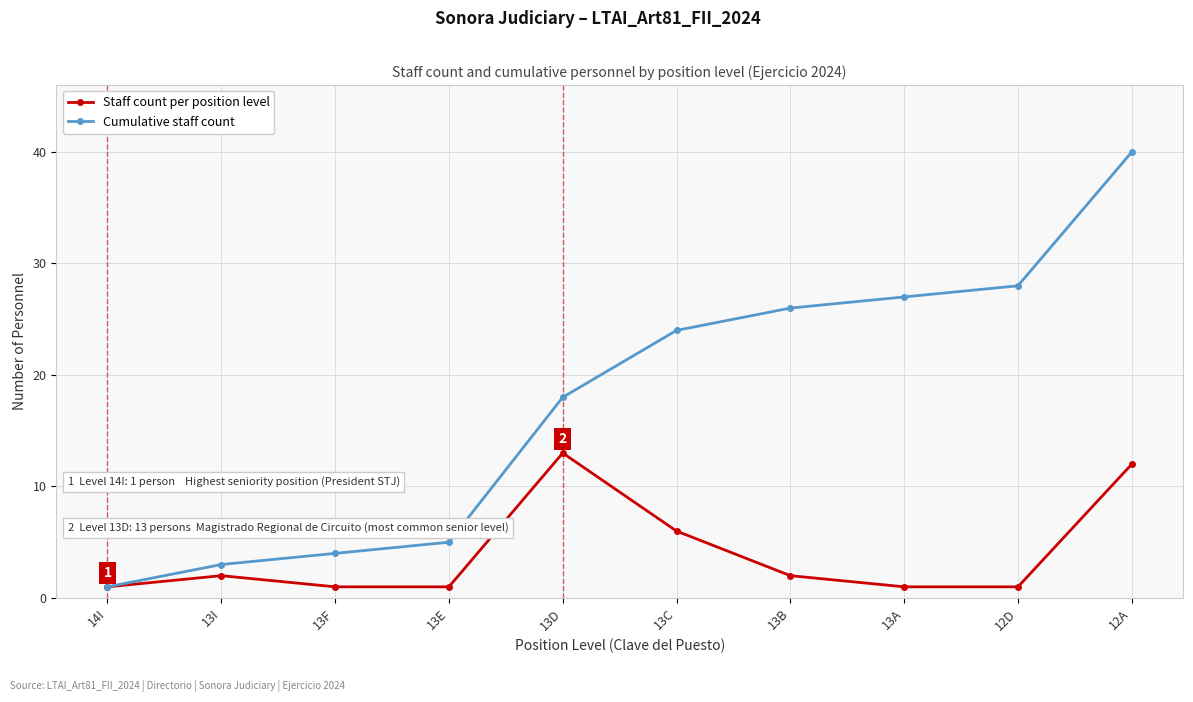

What is the difference between the maximum and minimum values in the Staff count per position level series?

12